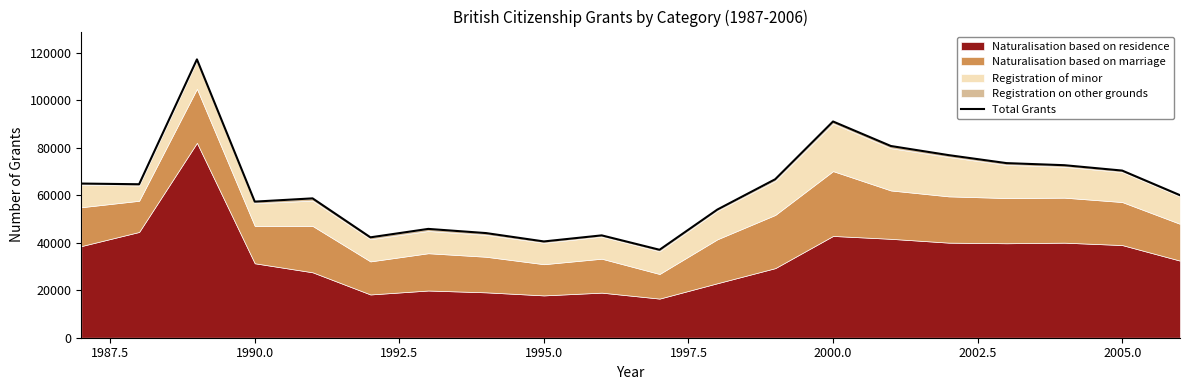

What is the value of the 17th point from the left?

73475